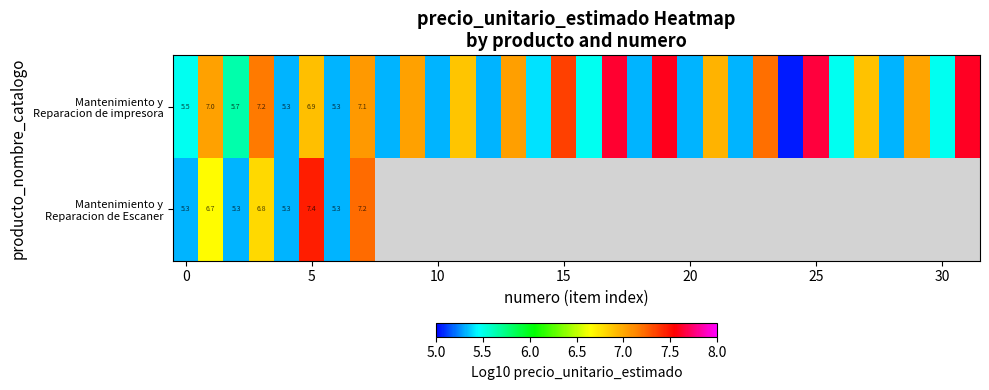

Which label corresponds to the smallest value in the chart?

24